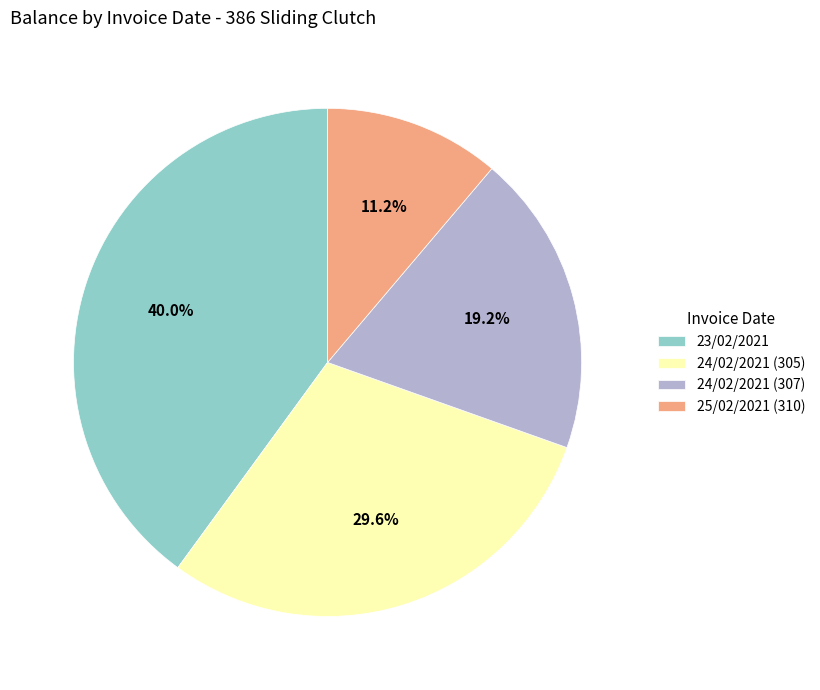

Which slice is the largest?

23/02/2021